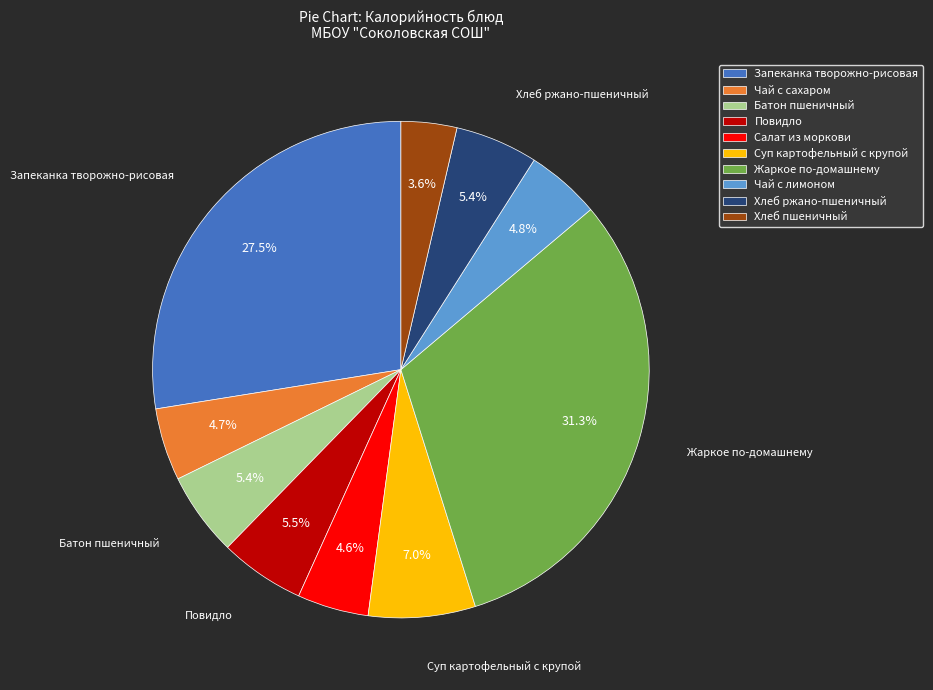

What is the ratio of the value at Хлеб ржано-пшеничный to the value at Чай с сахаром?

1.1